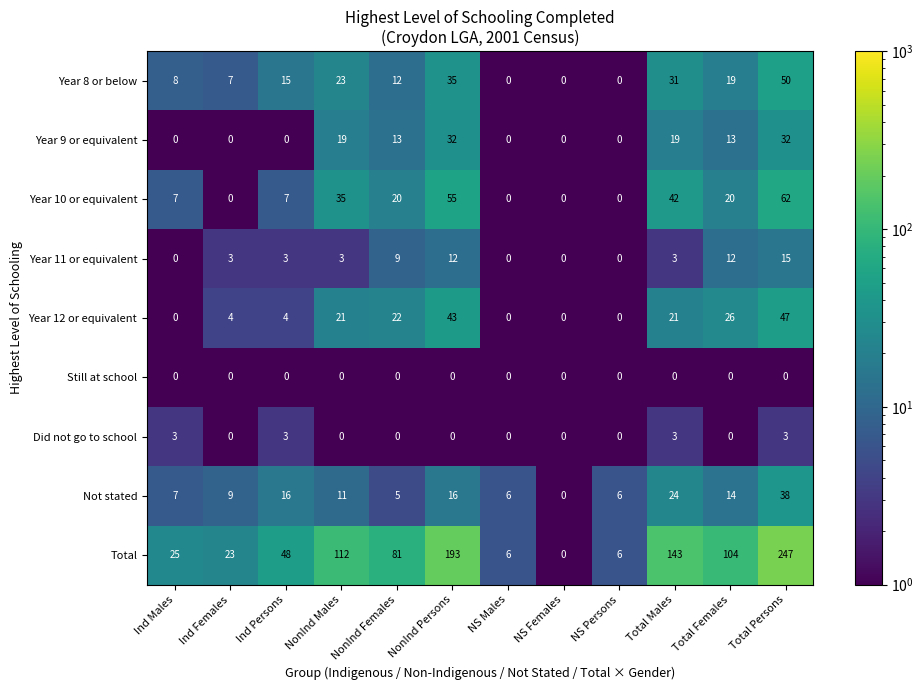

What is the maximum value for Year 10 or equivalent?

62